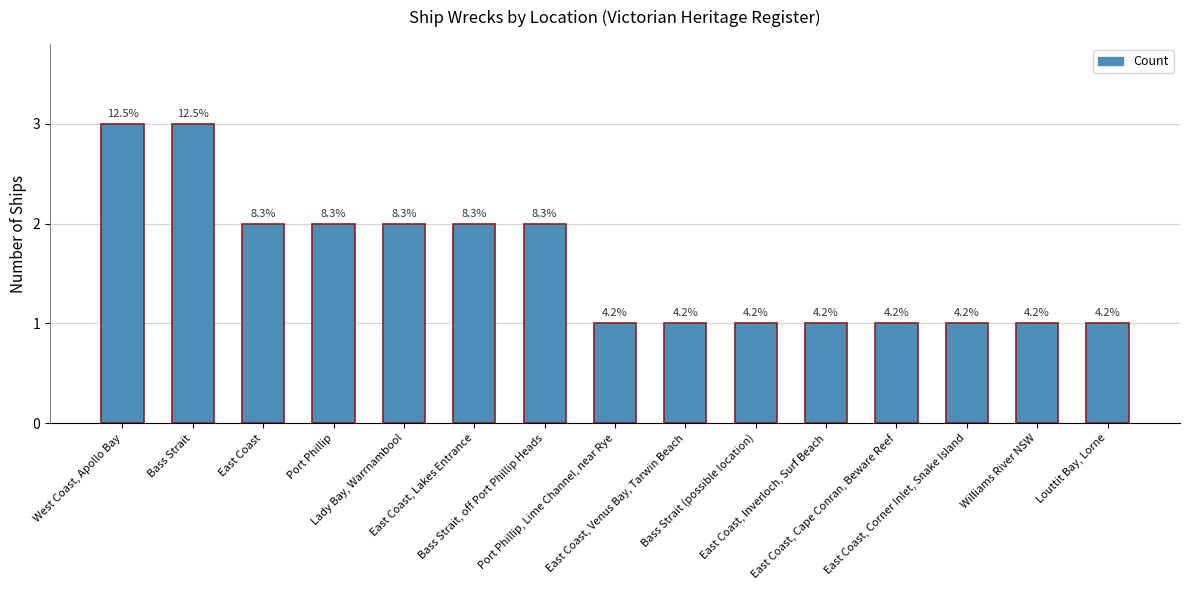

How many bars are there in total?

15